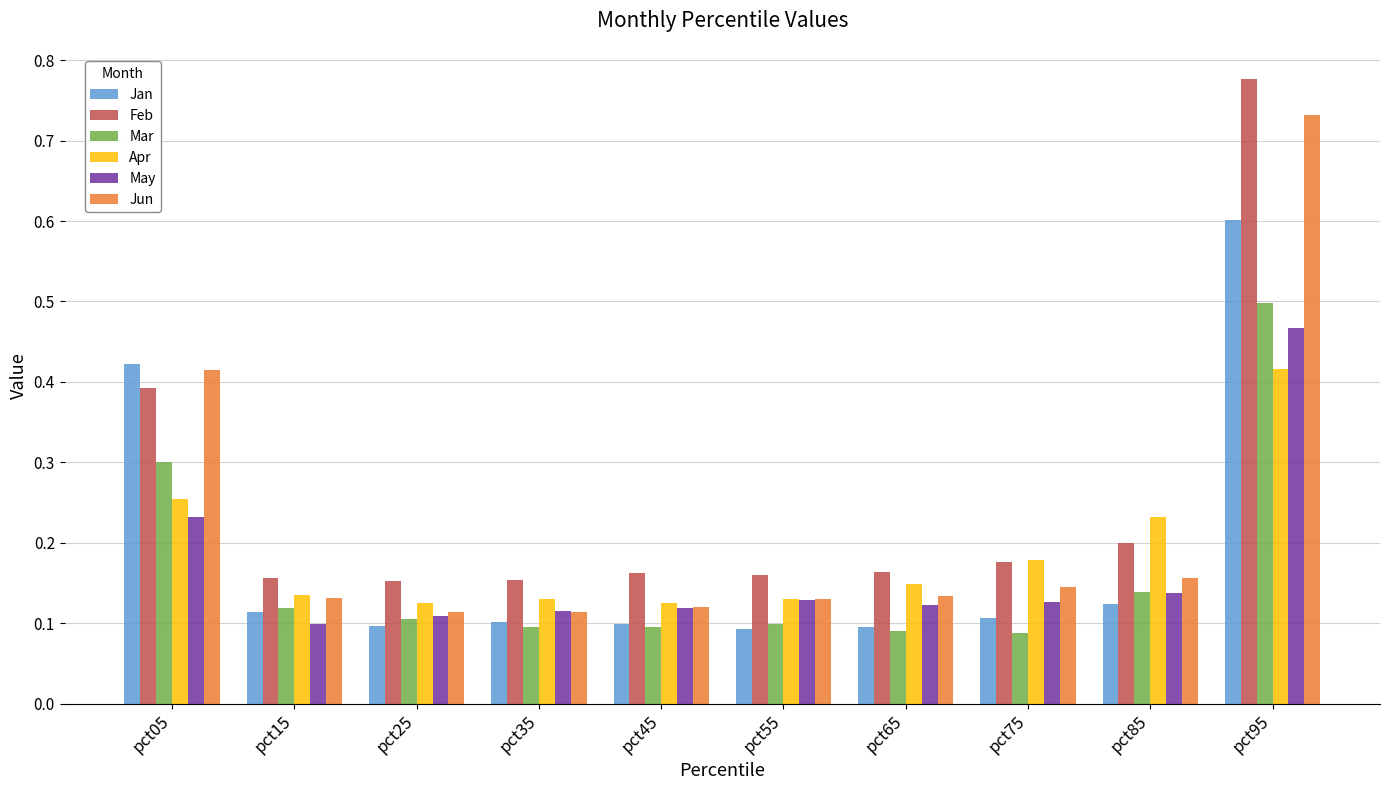

How many bars are there in each group?

6